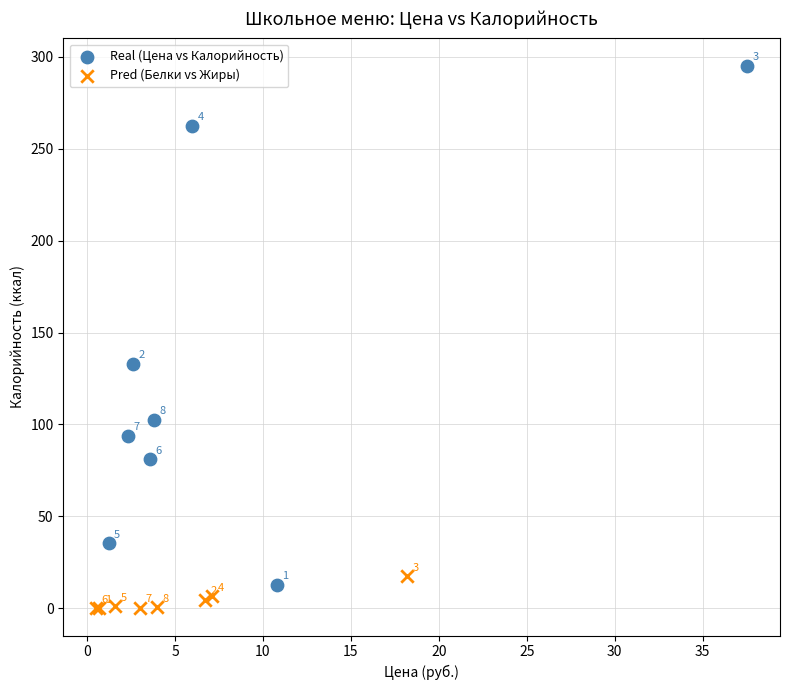

Which series has the widest spread of Y values?

Real (Цена vs Калорийность)